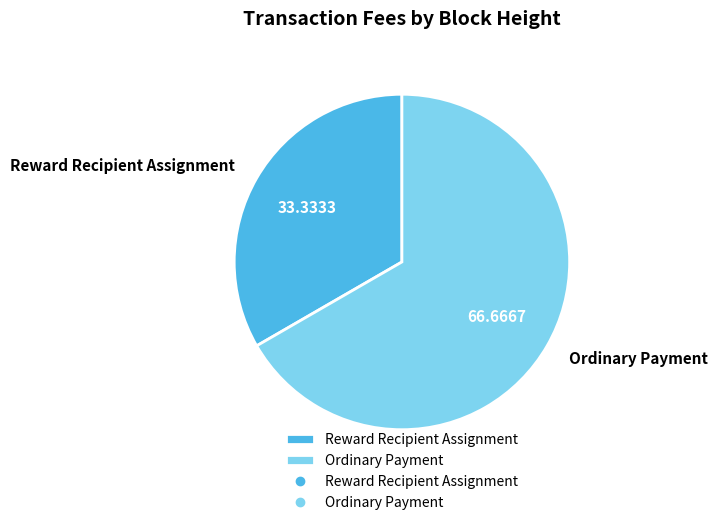

Combined, do Ordinary Payment and Reward Recipient Assignment account for over 50%?

Yes